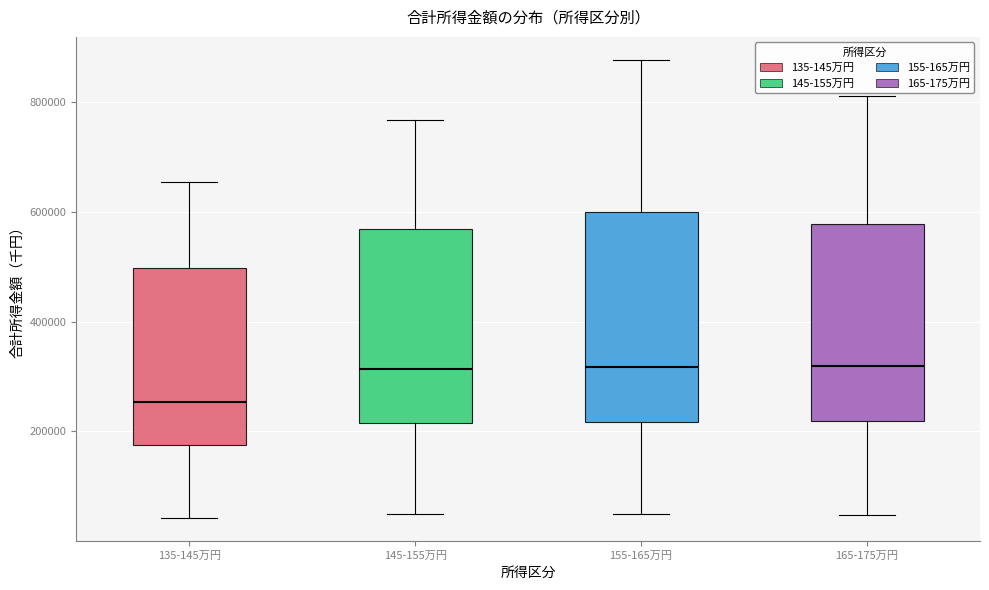

Reading left to right, transcribe this box plot: for each box, give where its median line is, the range the box spans, and where its two whiskers end, as read against the y-axis. The values are not printed on the chart, so give them approximately, as read against the axis.

135-145万円: median 260000, box 180000 to 500000, whiskers 40000 to 660000
145-155万円: median 320000, box 220000 to 560000, whiskers 40000 to 760000
155-165万円: median 320000, box 220000 to 600000, whiskers 40000 to 880000
165-175万円: median 320000, box 220000 to 580000, whiskers 40000 to 820000